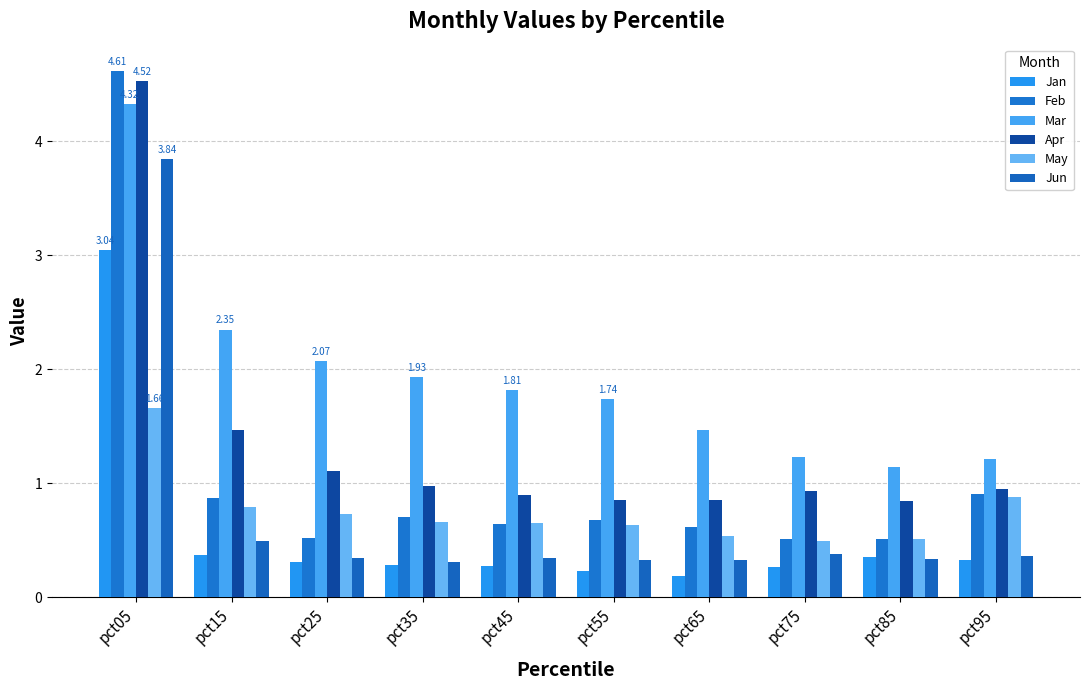

The Jun series shows 0.1 at pct45. True or false?

False